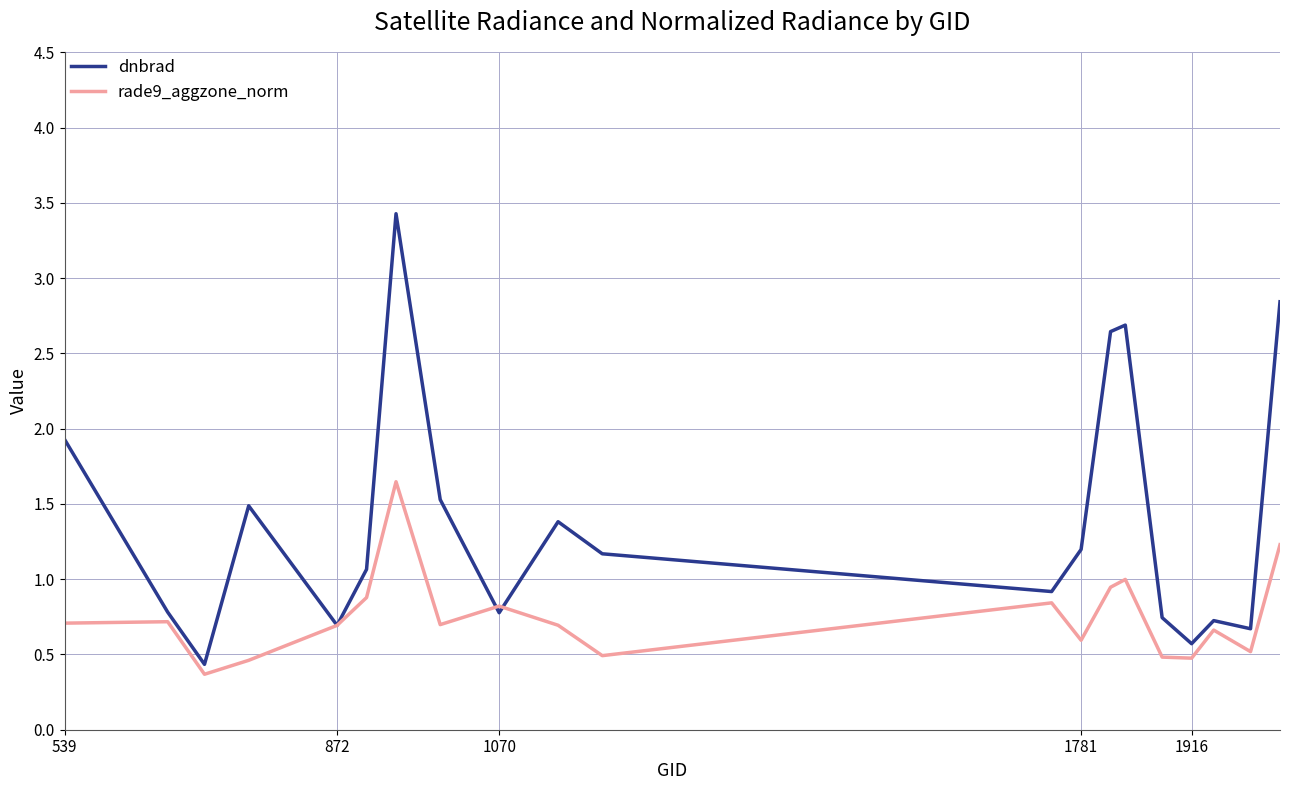

True or false: dnbrad has more than 1 points higher than both neighbors.

True